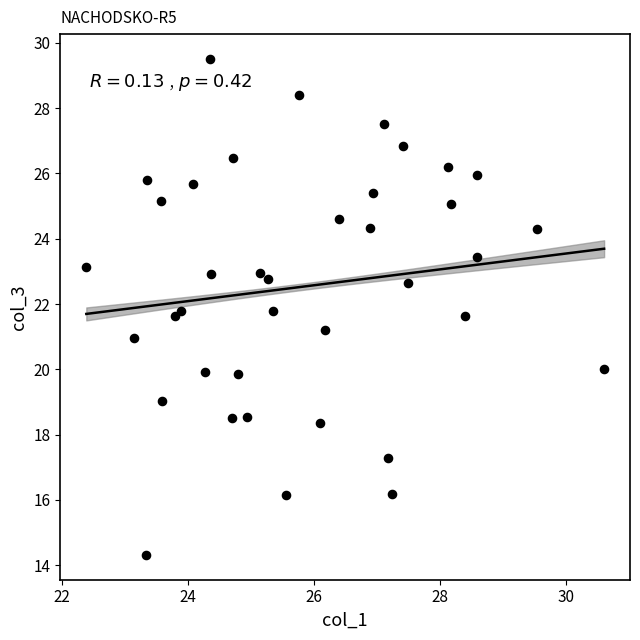

What is the range of Y values (max minus min)?

15.2